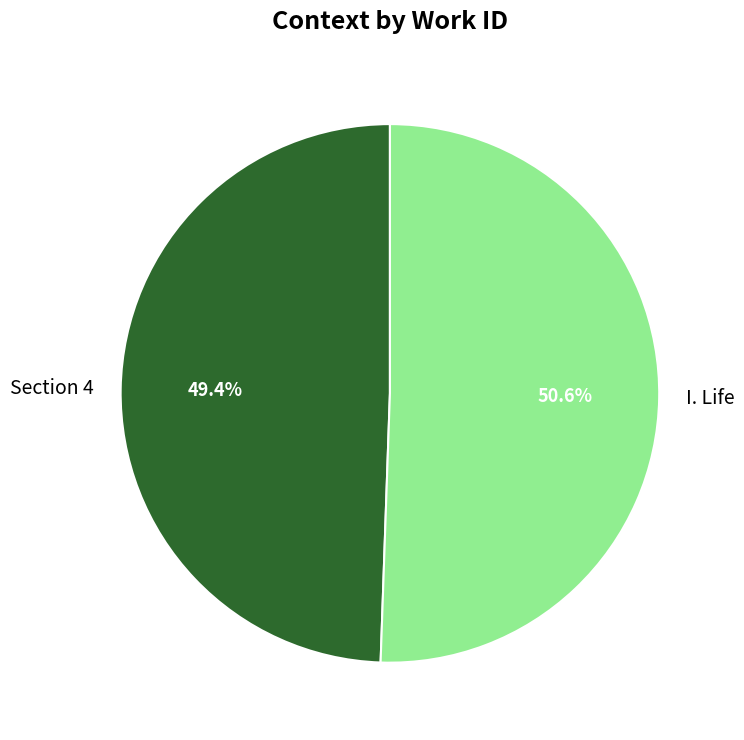

Rank the categories by value from lowest to highest.

Section 4, I. Life